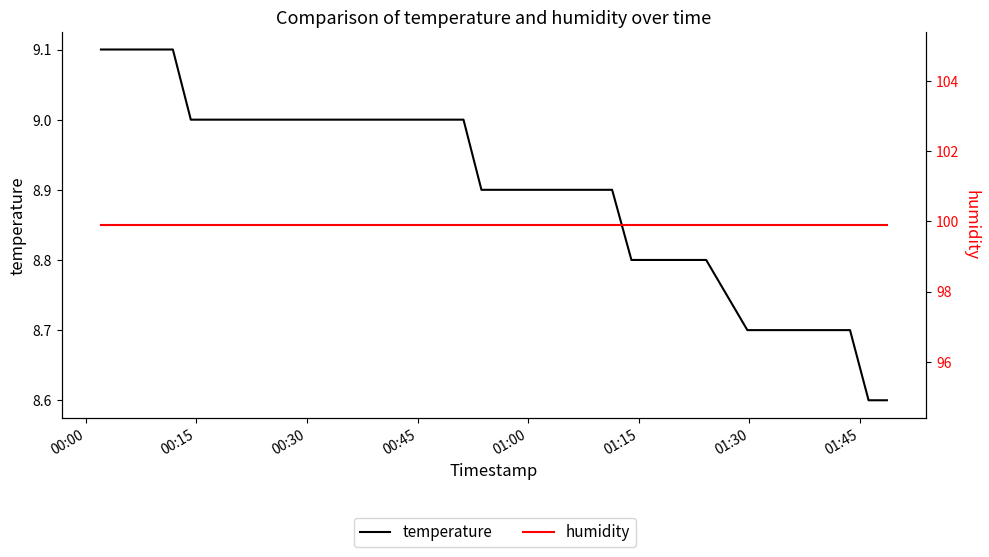

True or false: humidity and temperature intersect in this chart.

False